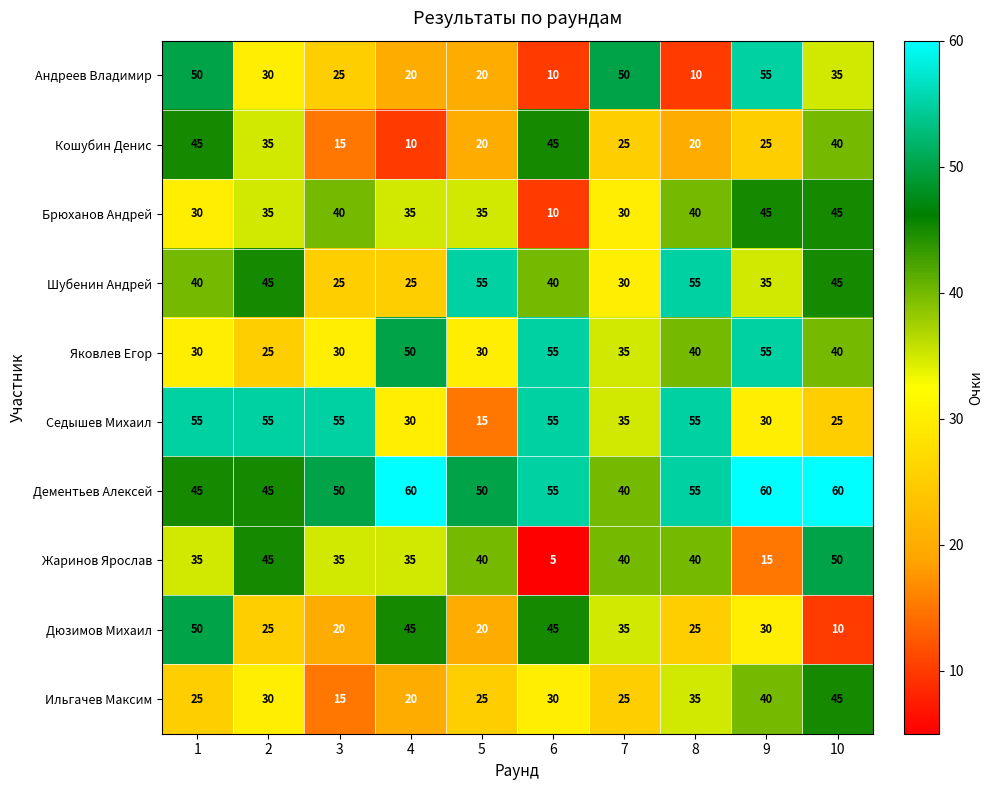

Which series has the largest total across all categories?

Дементьев Алексей